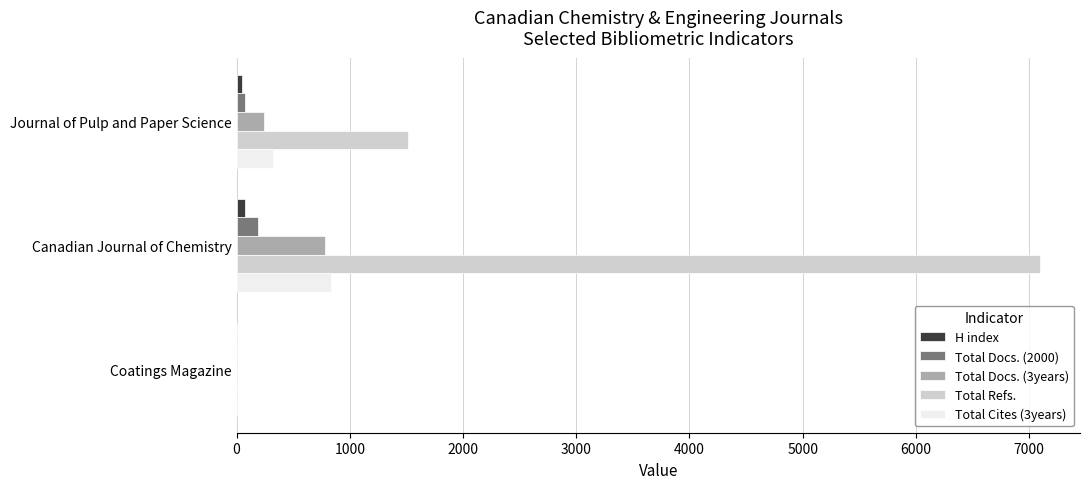

Between Journal of Pulp and Paper Science and Coatings Magazine, which series saw the biggest shift?

Total Refs.